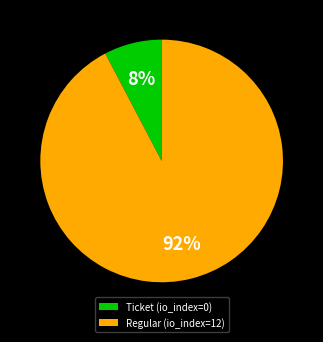

How many segments does this pie chart have?

2